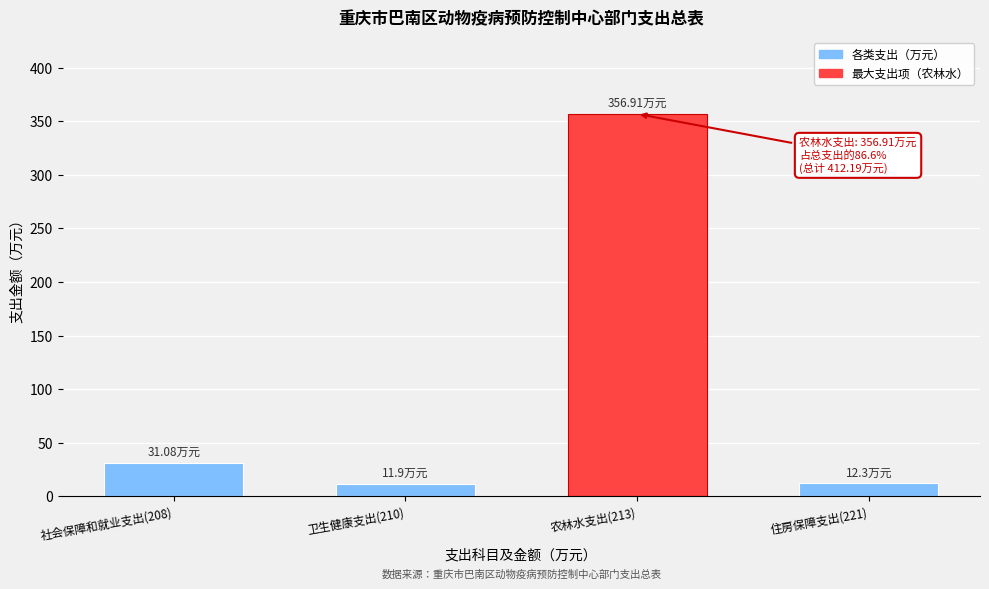

Between 农林水支出(213) and 住房保障支出(221), which is larger?

农林水支出(213)